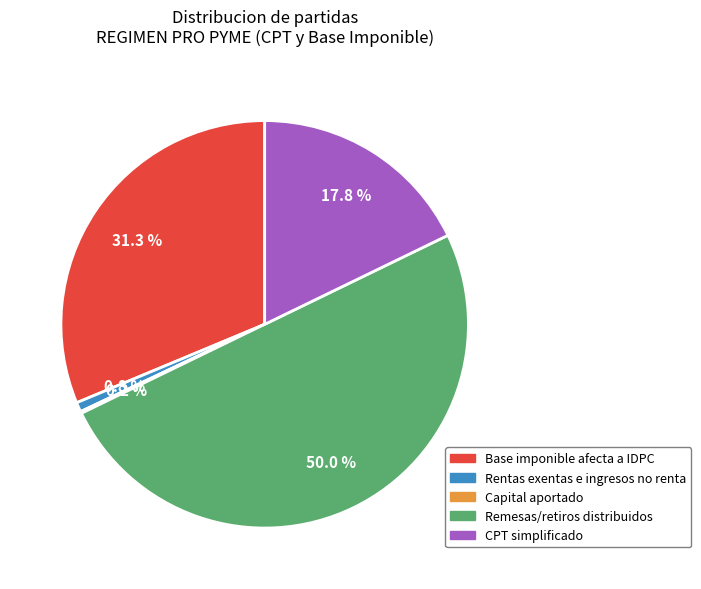

What is the total percentage of CPT simplificado and Base imponible afecta a IDPC?

49.1%